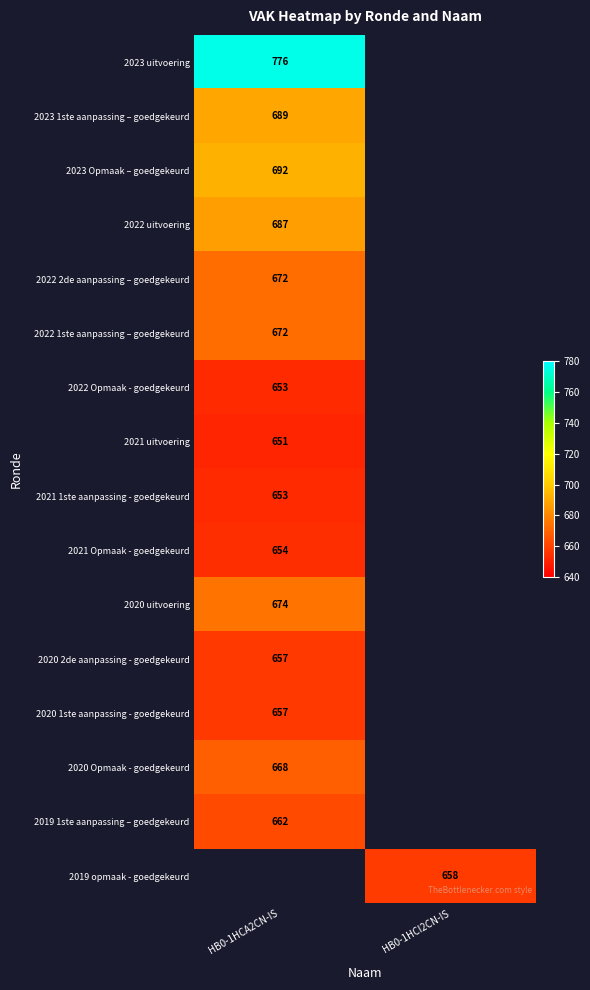

Is the value of 2023 Opmaak – goedgekeurd at HB0-1HCA2CN-IS greater than the value of 2020 2de aanpassing - goedgekeurd at HB0-1HCA2CN-IS?

Yes